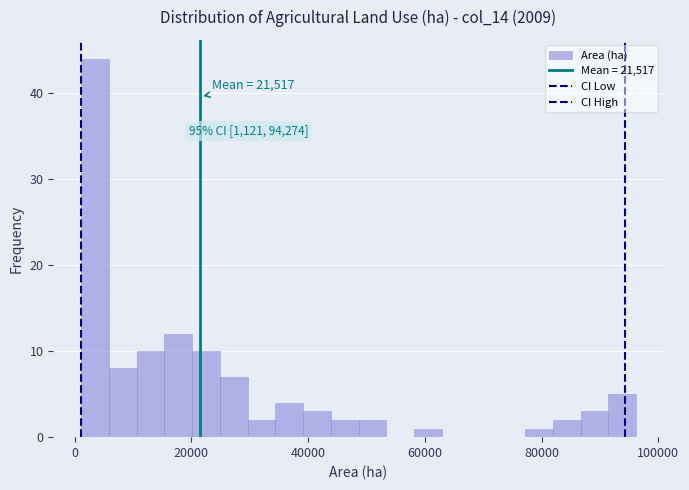

Read against the x-axis, roughly where is the centre of the tallest bar?

4000